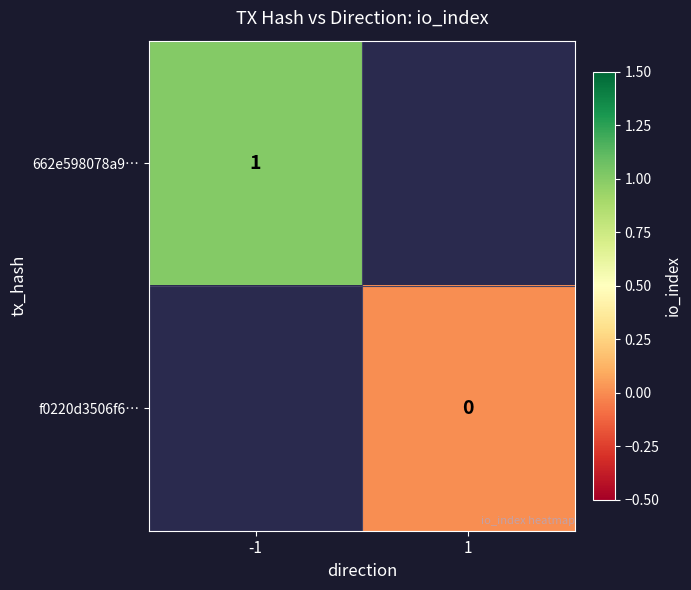

How many distinct data groups are displayed?

2